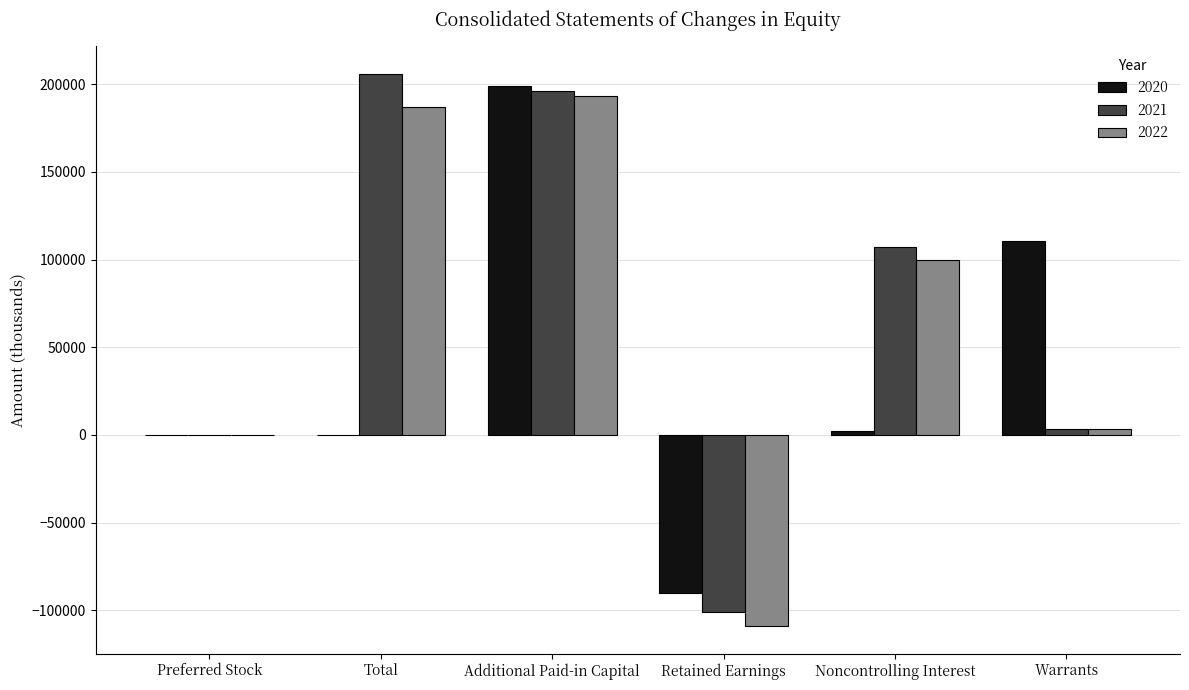

At which category does the chart reach its peak across all series?

Total